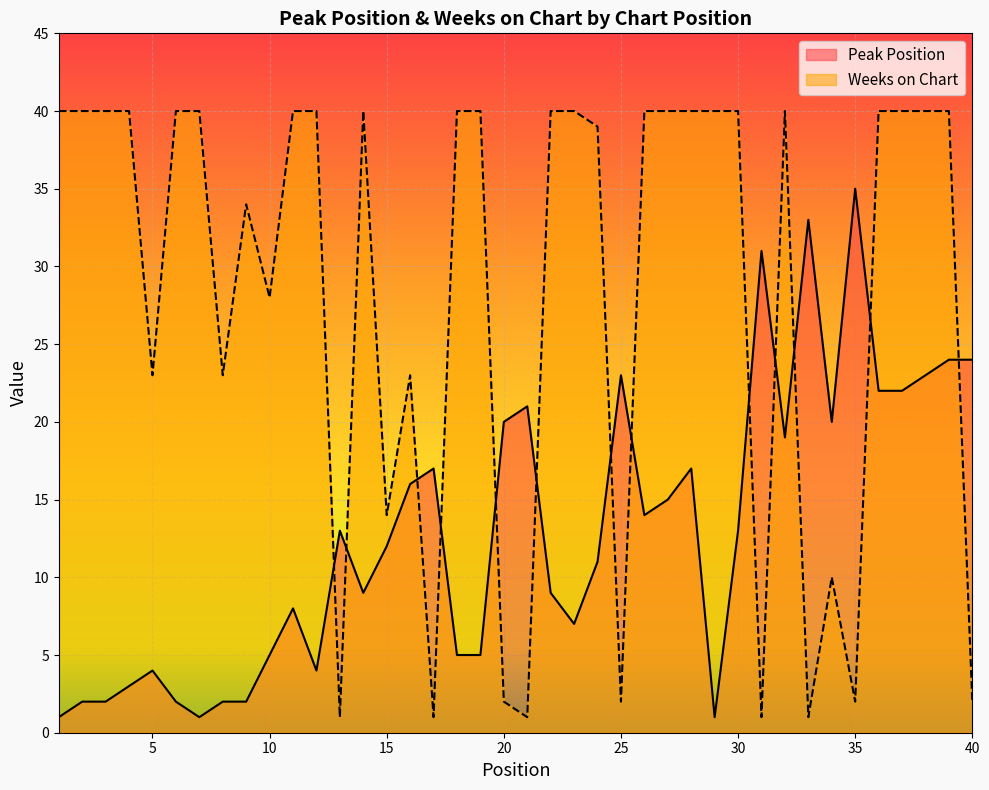

What are all the series names shown in the legend?

Peak Position, Weeks on Chart